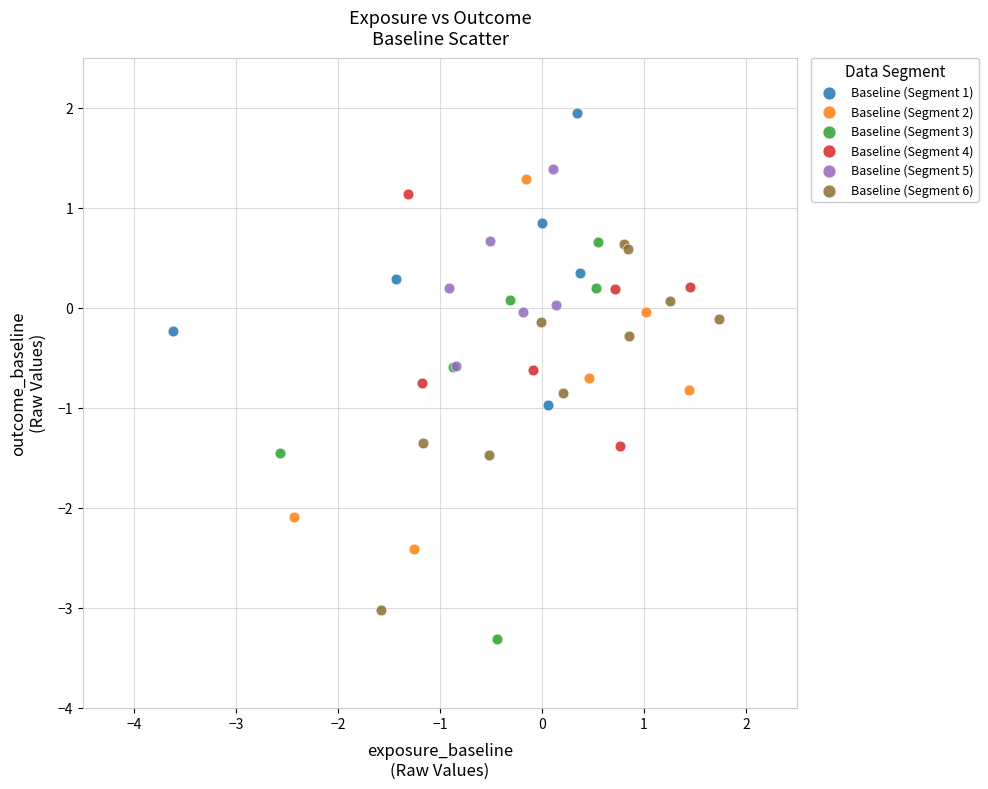

What are all the series names shown in the legend?

Baseline (Segment 1), Baseline (Segment 2), Baseline (Segment 3), Baseline (Segment 4), Baseline (Segment 5), Baseline (Segment 6)